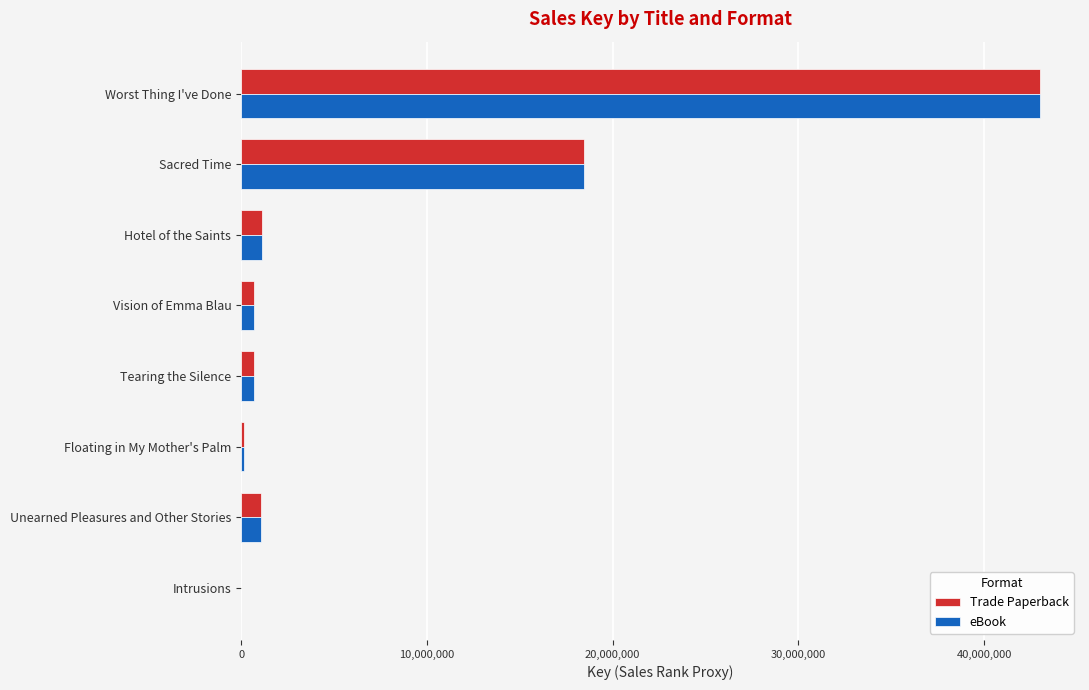

At which category is the sum across all series the highest?

Worst Thing I've Done